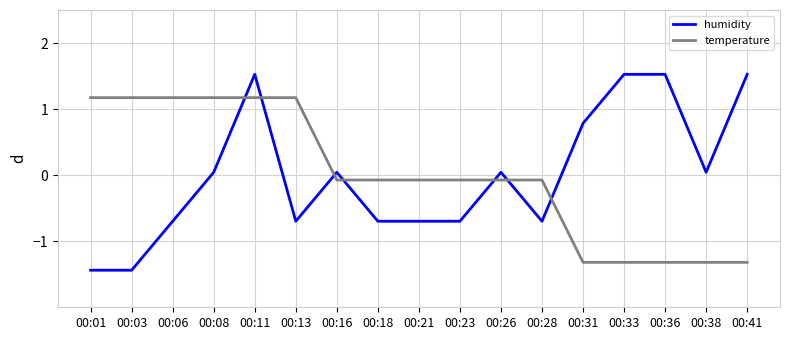

At 00:33, list the series in order from largest to smallest.

humidity, temperature